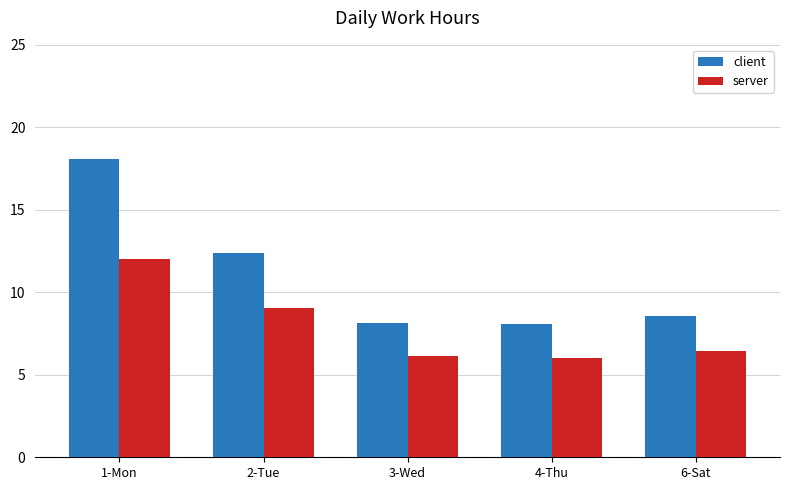

What is the difference between the client values at 6-Sat and 4-Thu?

0.5